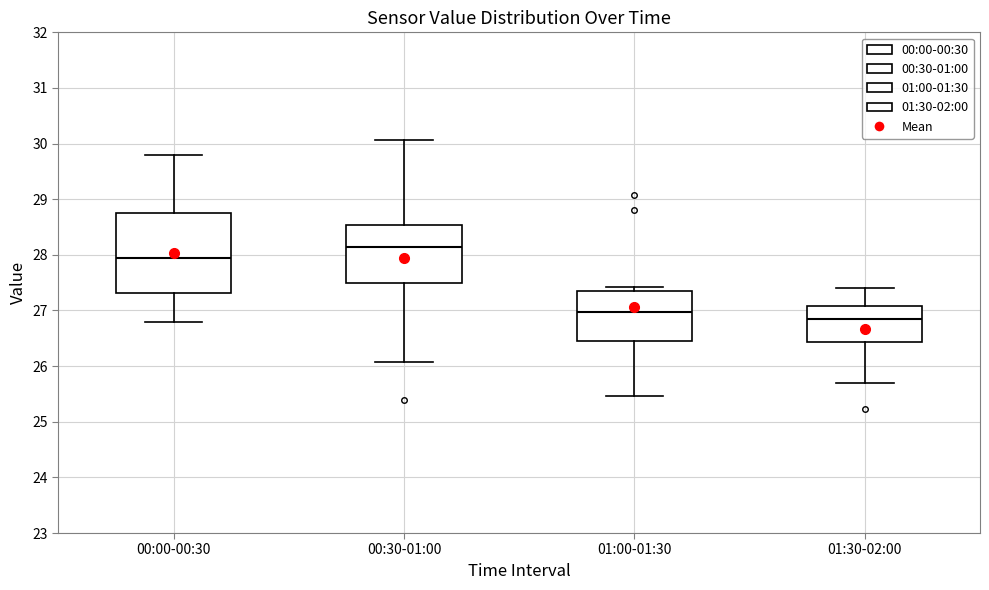

Comparing the boxes themselves (not the whiskers), which one is the tallest?

00:00-00:30